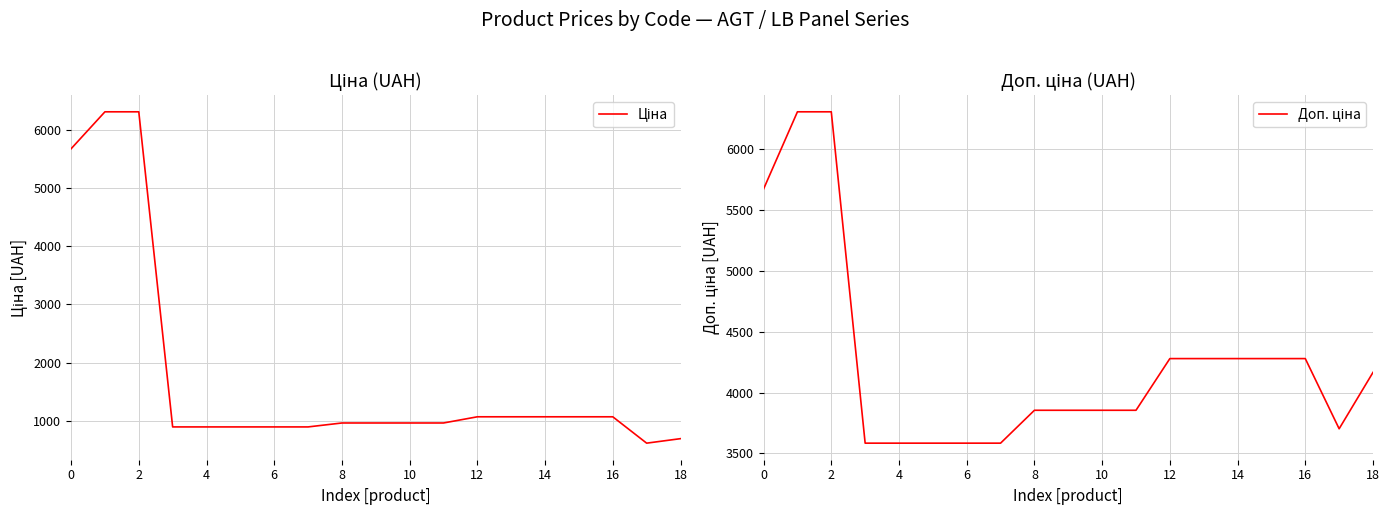

How many data points does each series have?

19